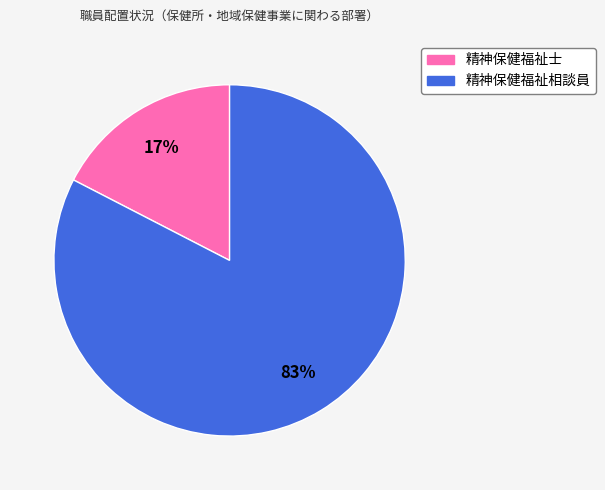

Rank the categories by value from highest to lowest.

精神保健福祉相談員, 精神保健福祉士